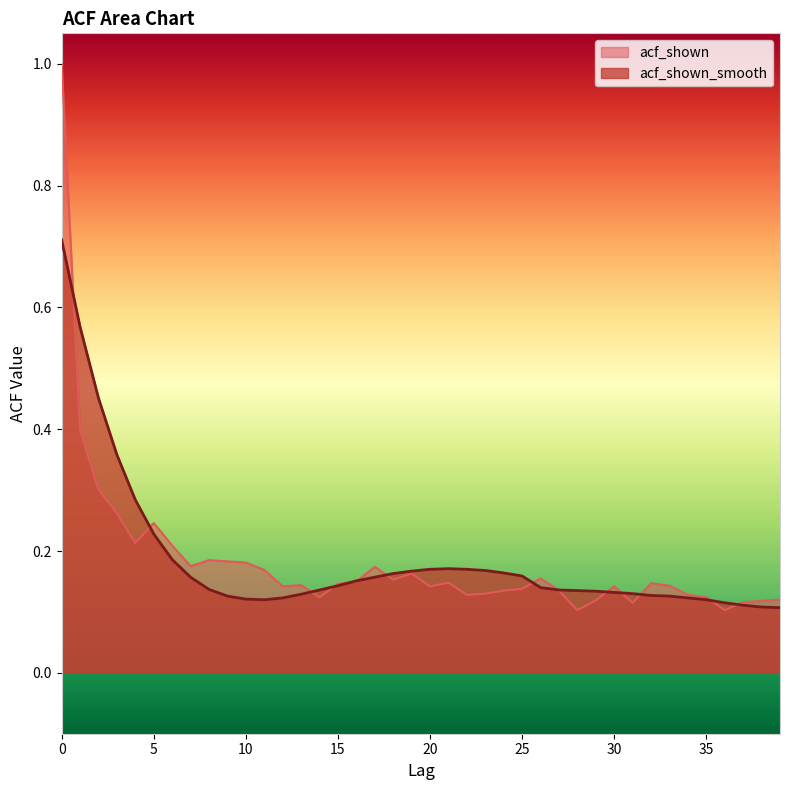

The acf_shown series shows 0.2 at 18. True or false?

True